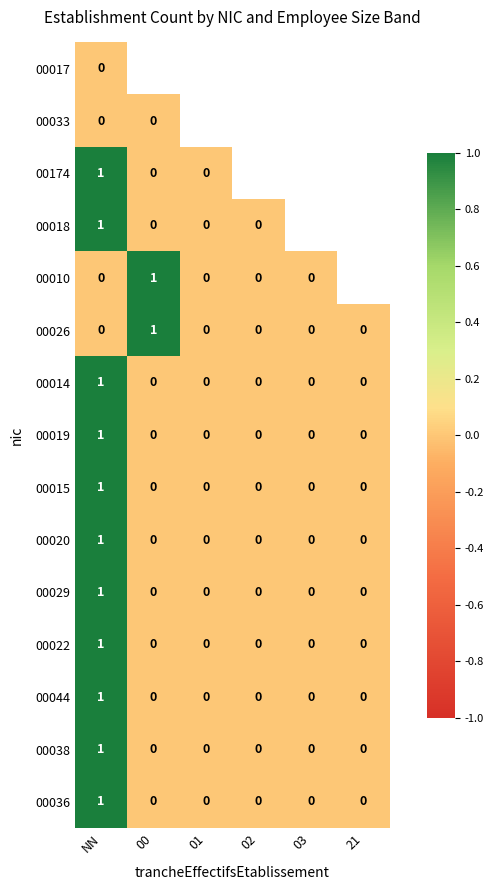

Which has a higher value, NN or 03?

03